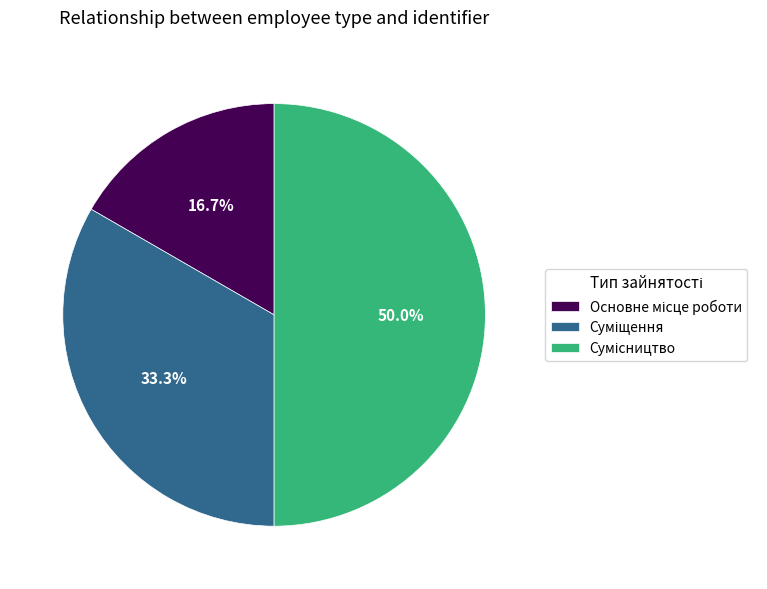

Does Основне місце роботи represent more than half of the total?

No